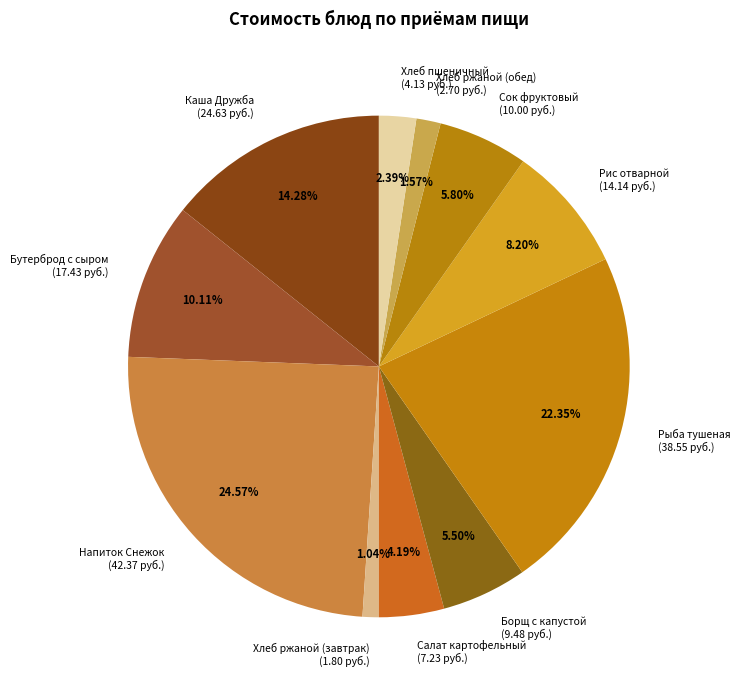

How many slices are in this pie chart?

11